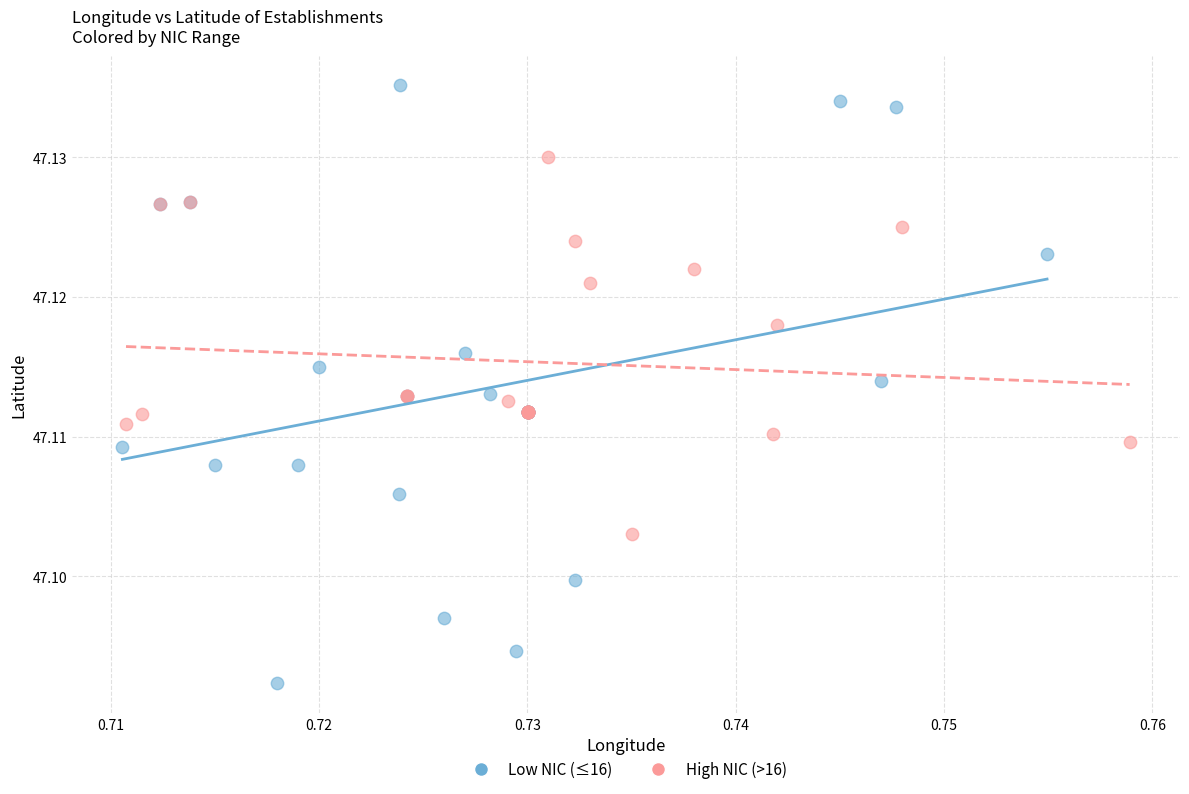

Which series contains the lowest Y value?

Low NIC (≤16)